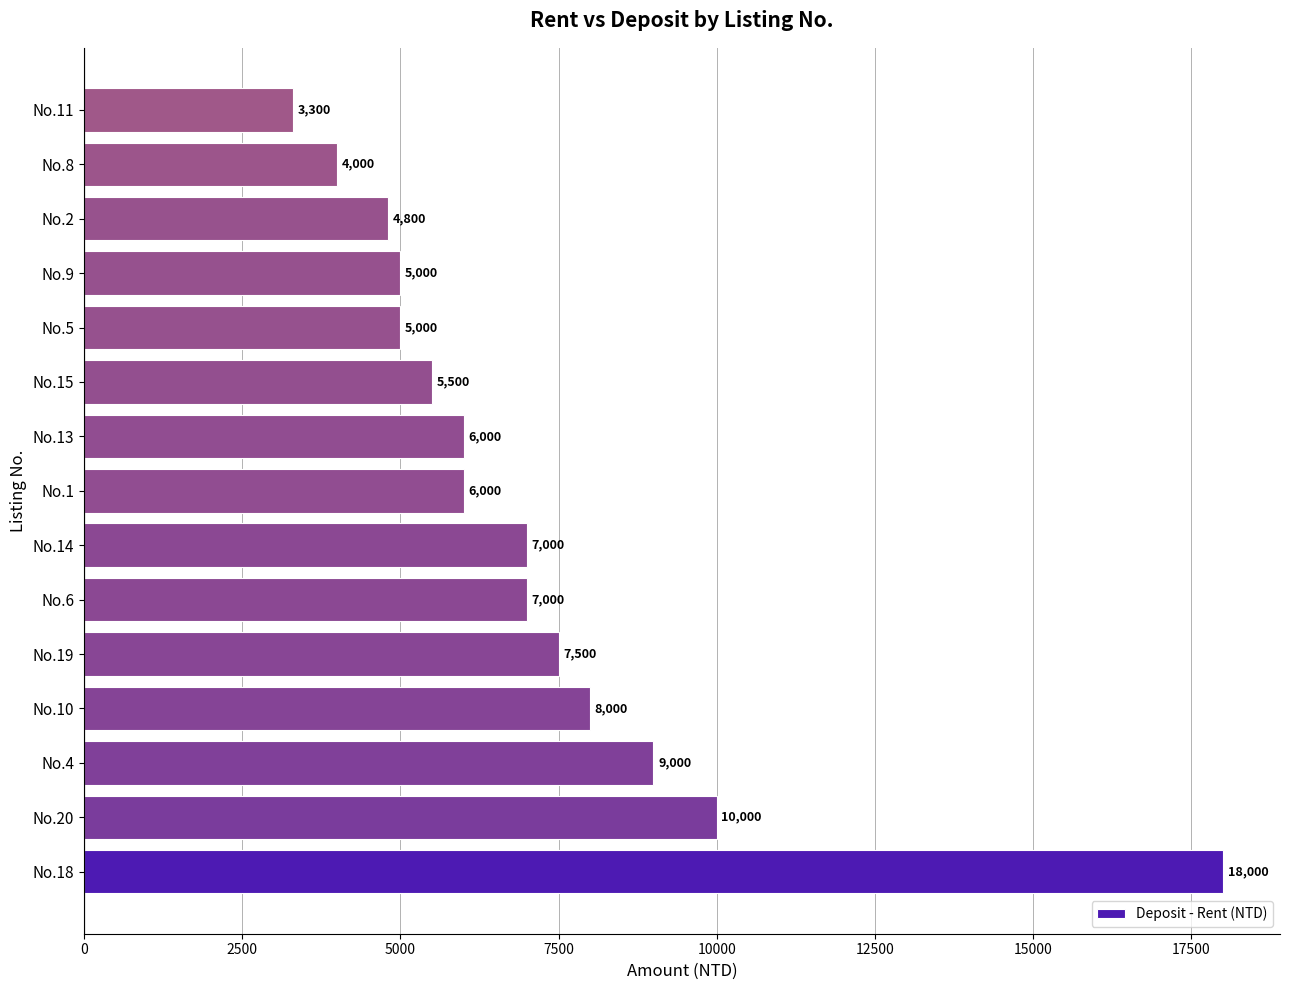

How many bars are there in total?

15